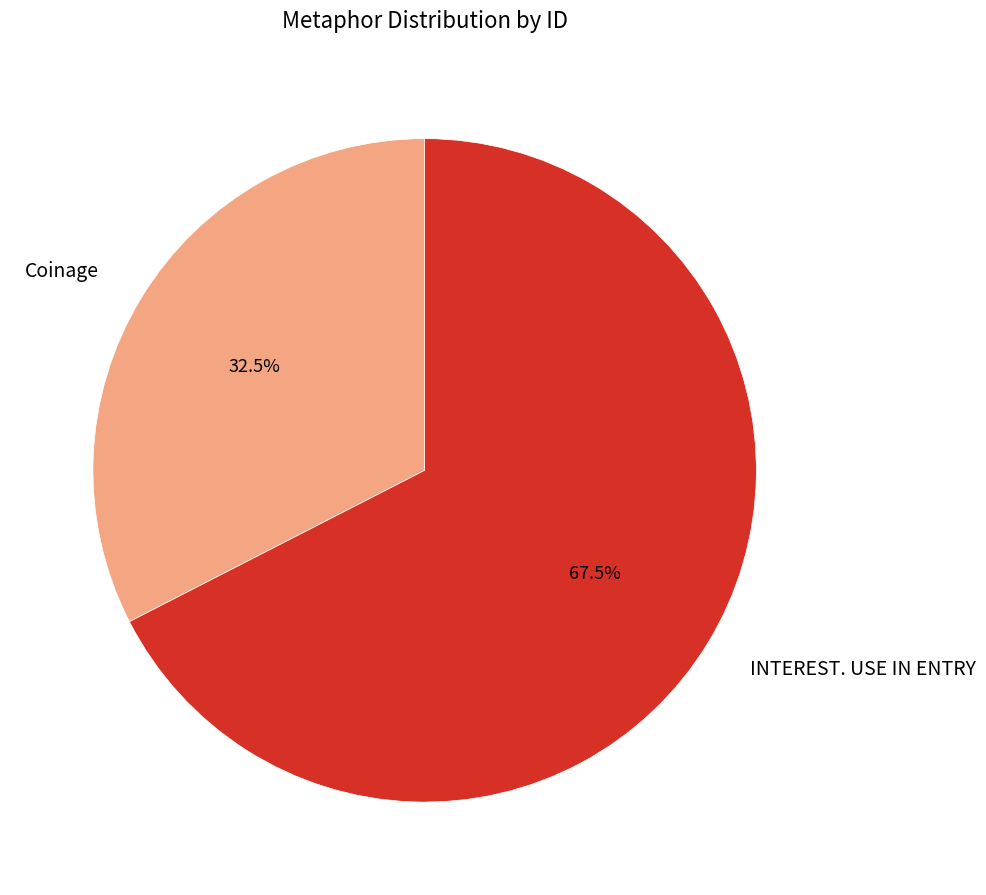

To the nearest percent, what is the difference between the Coinage and INTEREST. USE IN ENTRY slice percentages?

35%